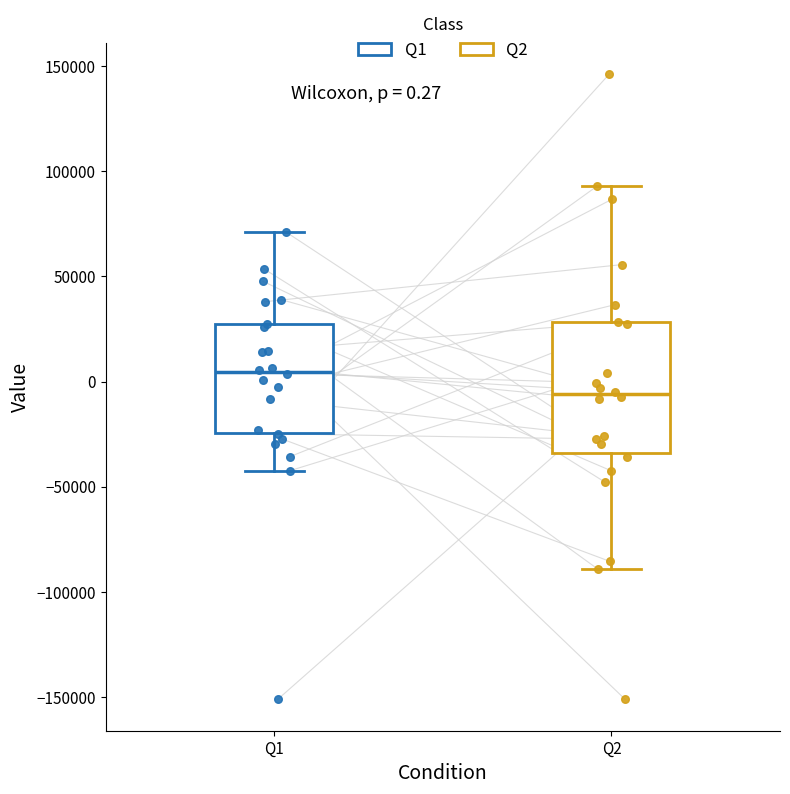

Comparing the boxes themselves (not the whiskers), which one is the tallest?

Q2